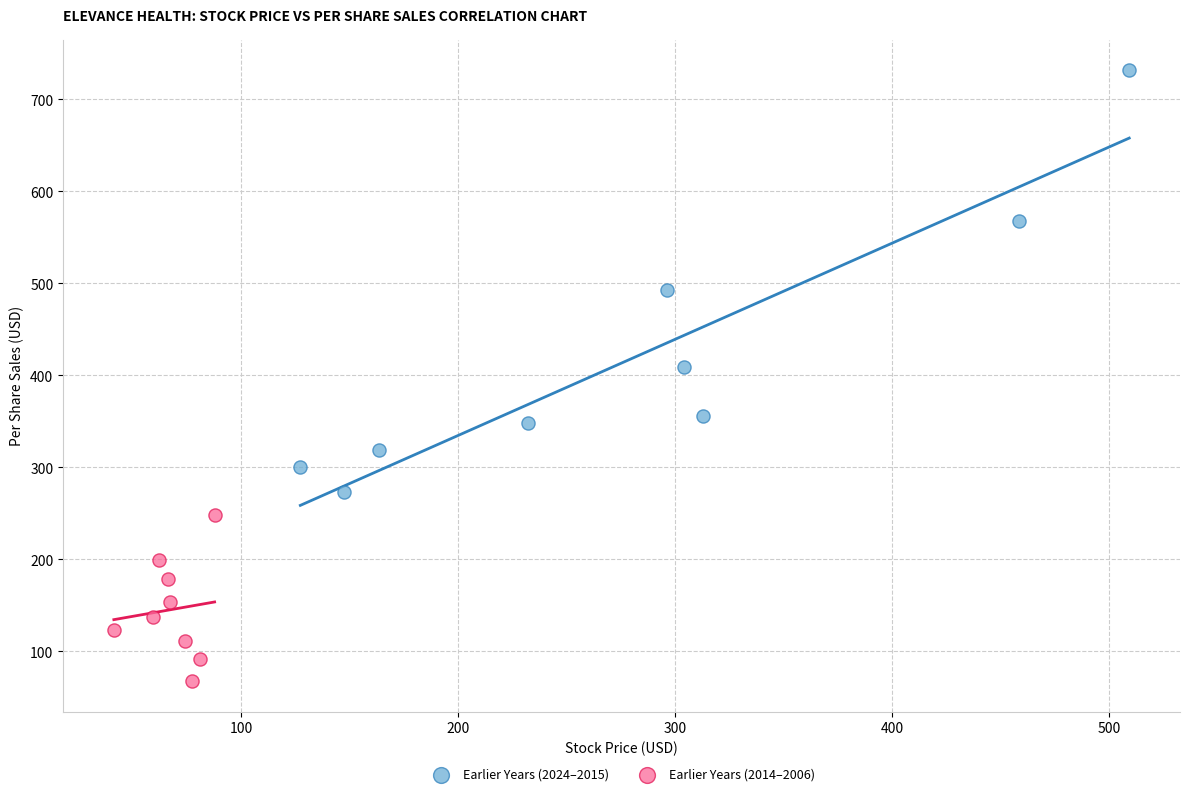

Which series has the largest Y range (max minus min)?

Earlier Years (2024–2015)